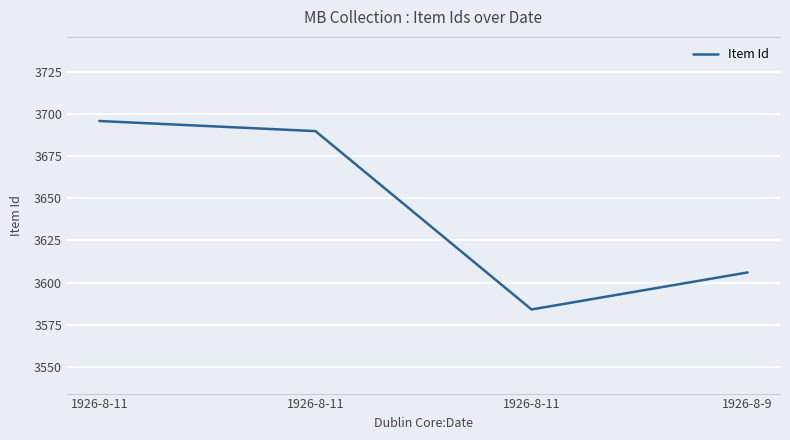

How many lines are shown in the chart?

1